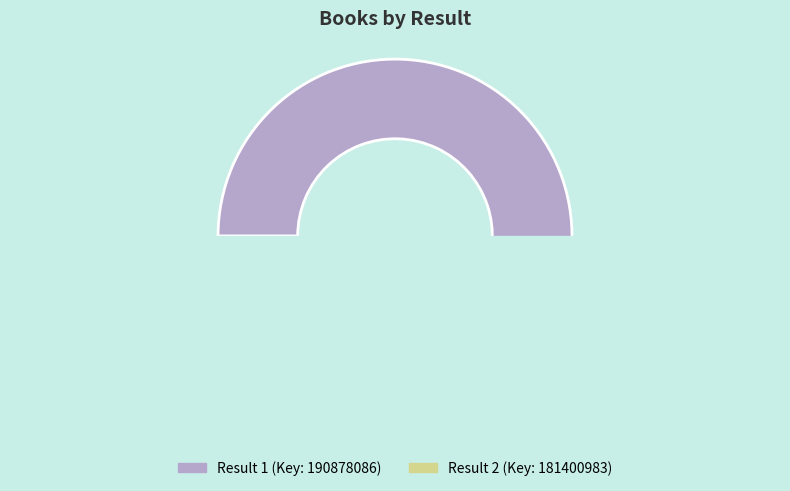

What is the total percentage of 2 and 1?

100.0%